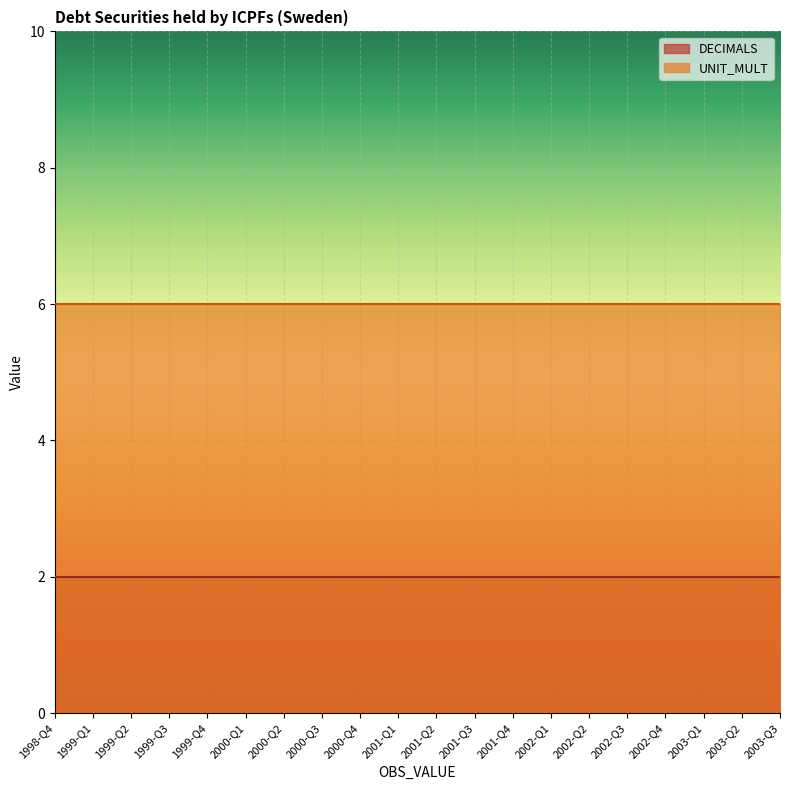

How many lines are shown in the chart?

2